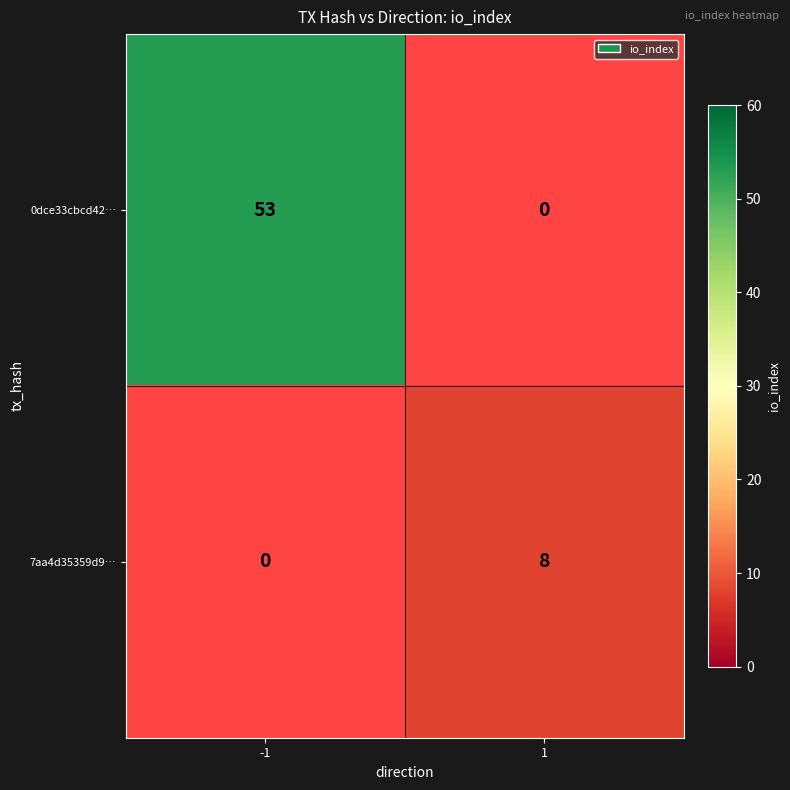

Is it true that 7aa4d35359d9… equals 8 at 1?

True